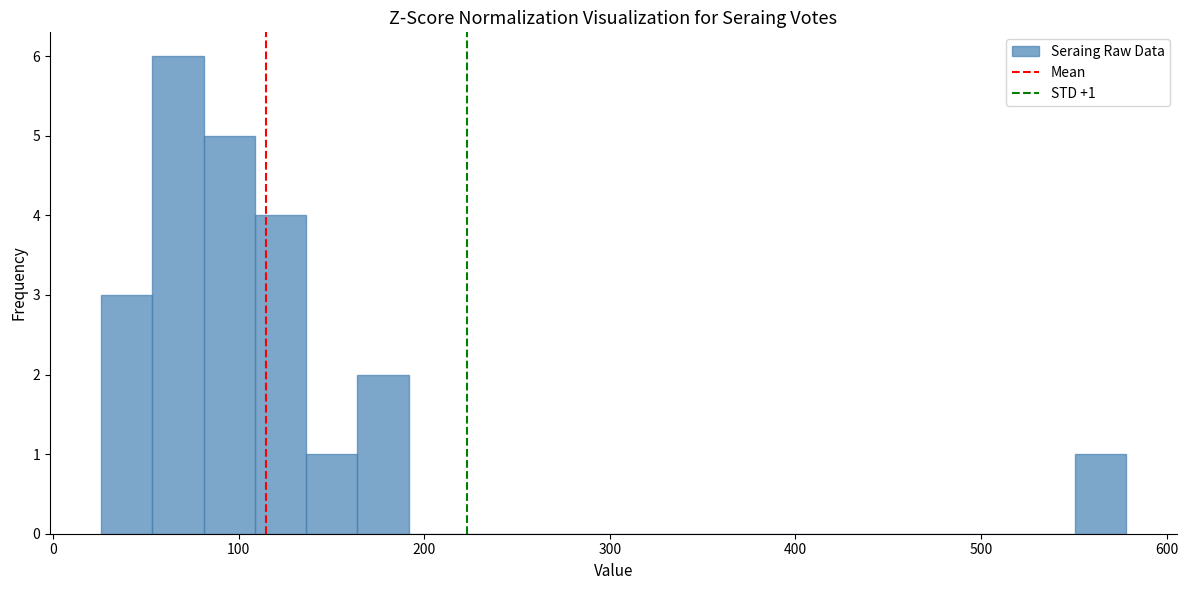

Around what value on the x-axis is the tallest bar? Give the approximate position of its centre, as read against the axis.

70